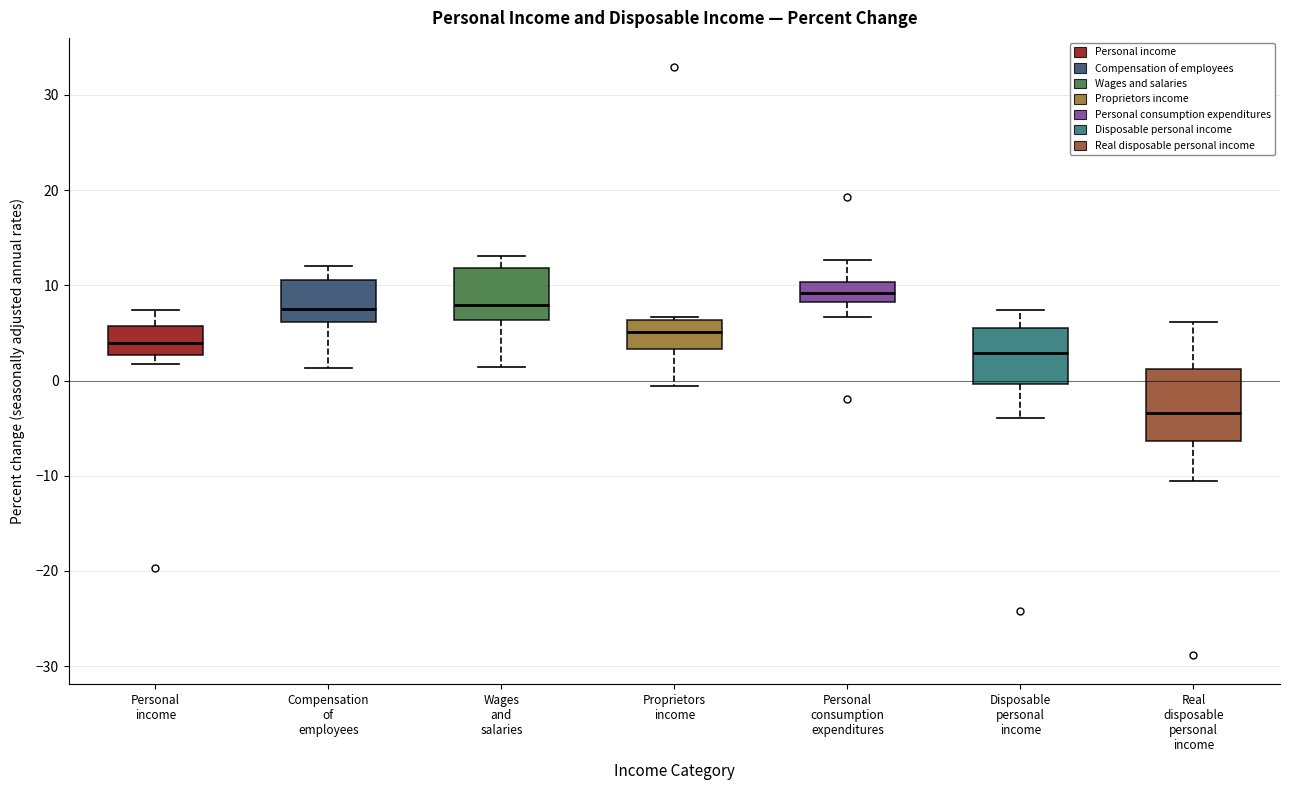

Where does the upper whisker of the box for Disposable personal income end on the y-axis? The values are not printed on the chart, so give them approximately, as read against the axis.

7